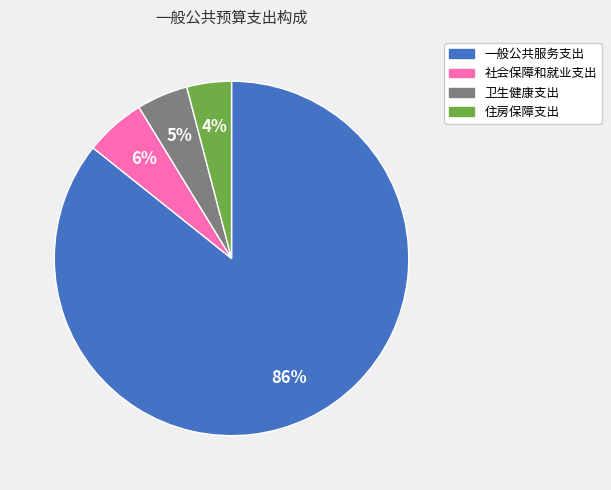

True or false: 一般公共服务支出 accounts for 99% of the total.

False